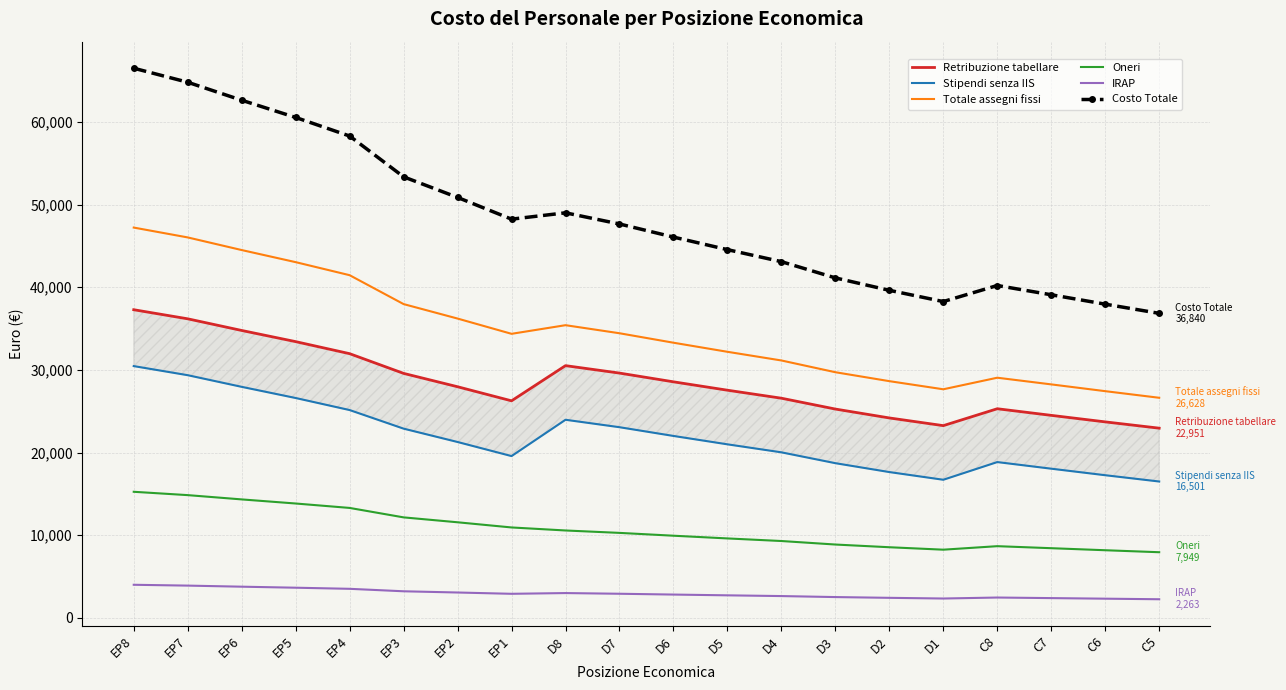

How many series are shown in this chart?

6